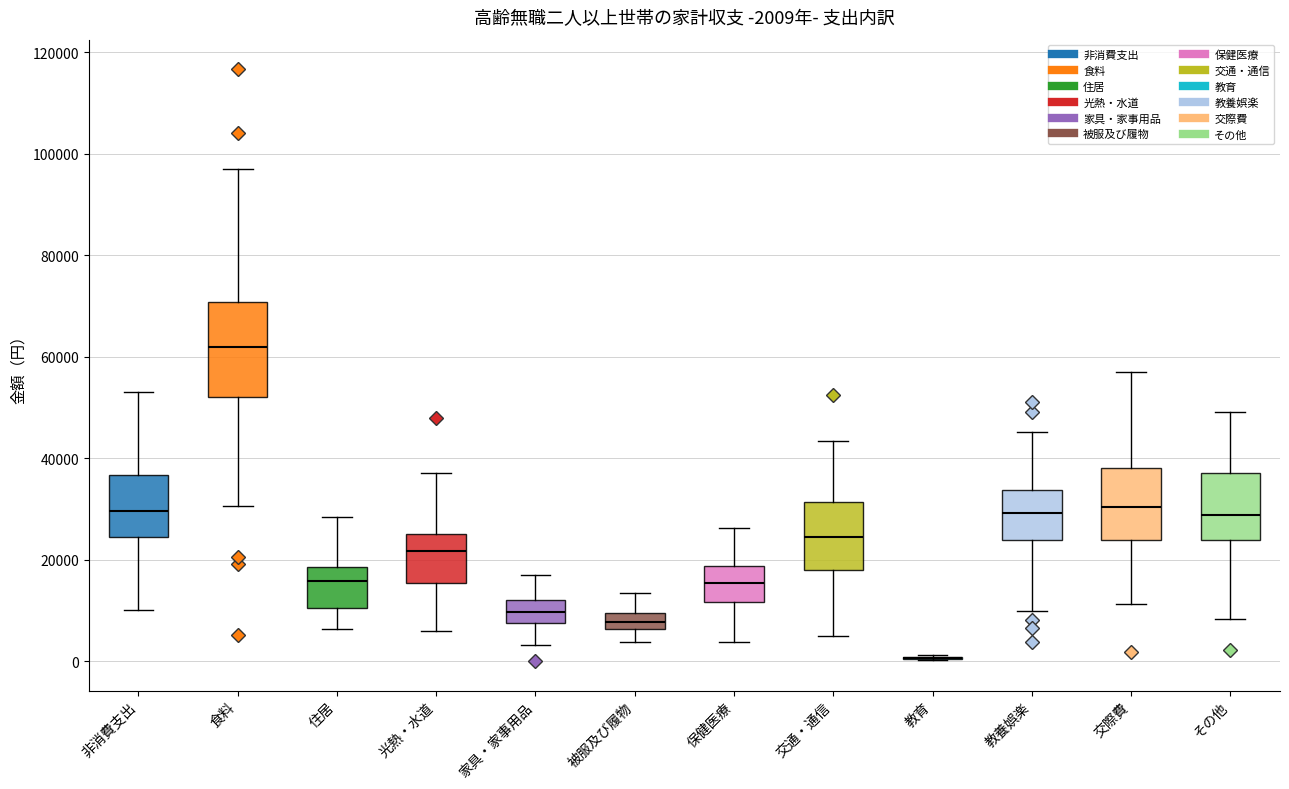

Which box is the tallest, from its lower edge to its upper edge?

食料